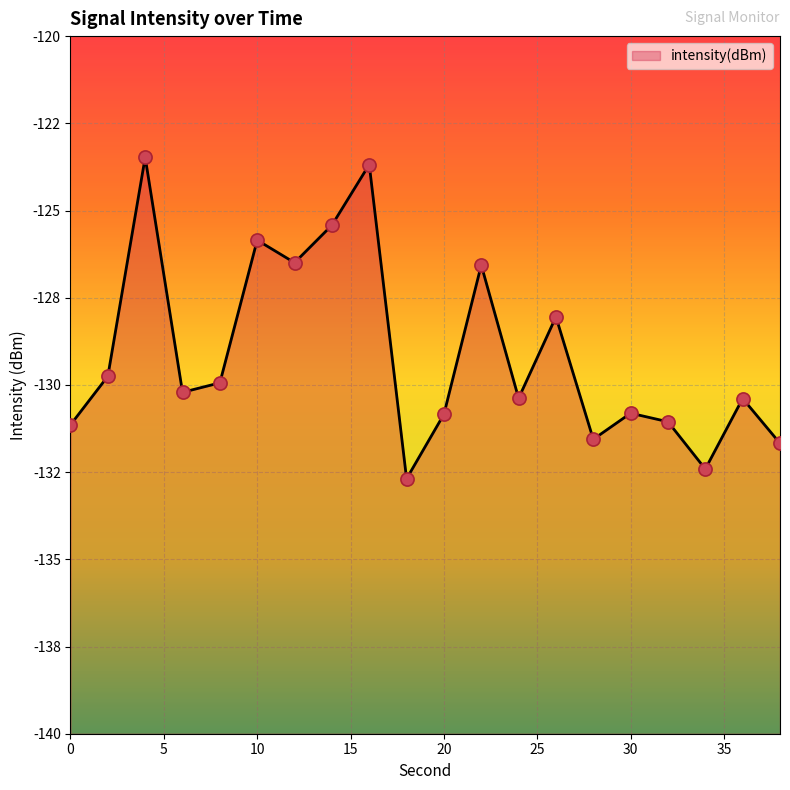

Which has a higher value, 32 or 10?

10